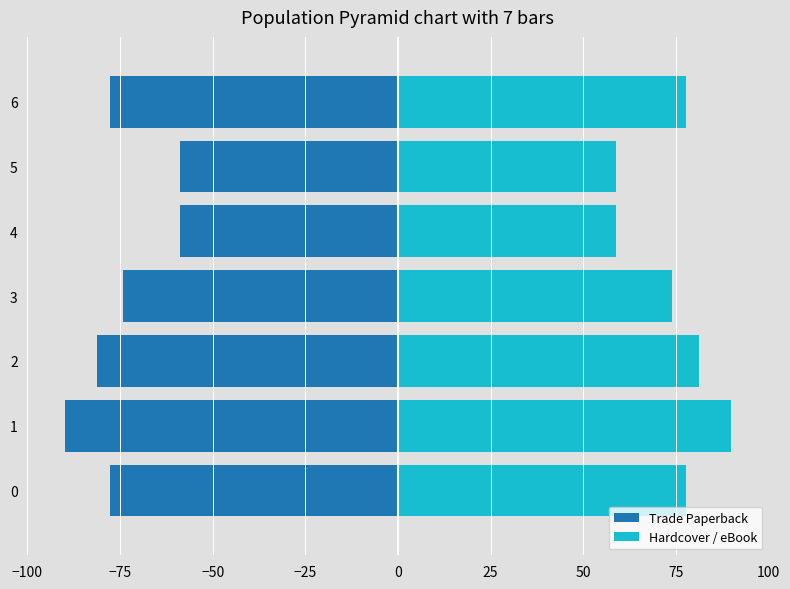

Are the bars horizontal?

Yes